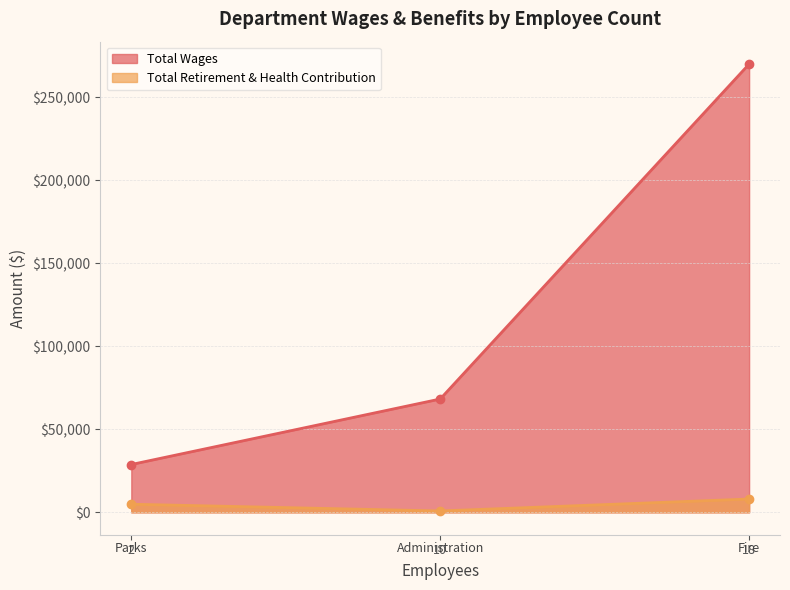

What is the spread (max minus min) of values at Parks?

23931